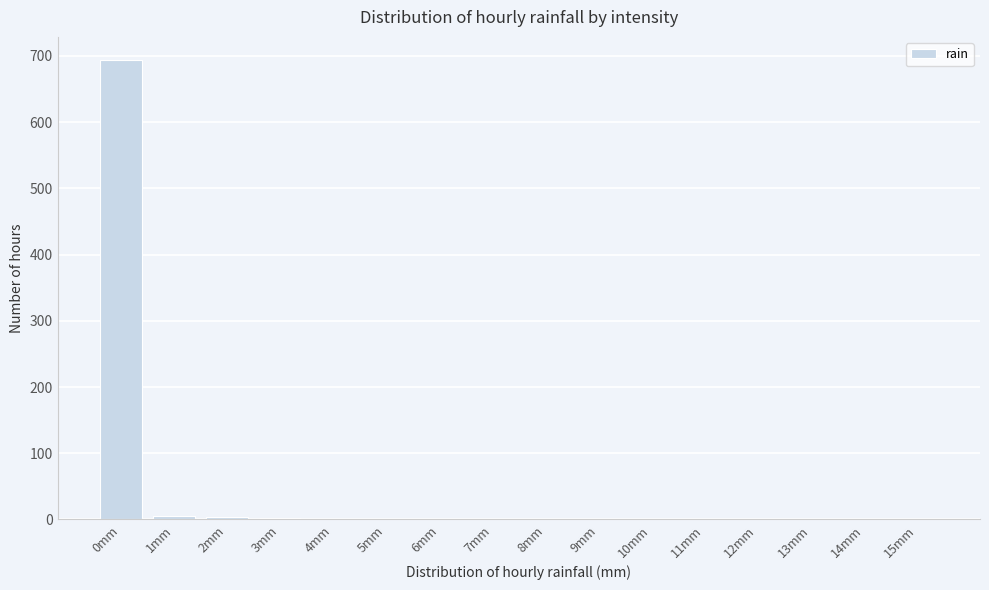

Is it true that the value at 9mm is 397?

False